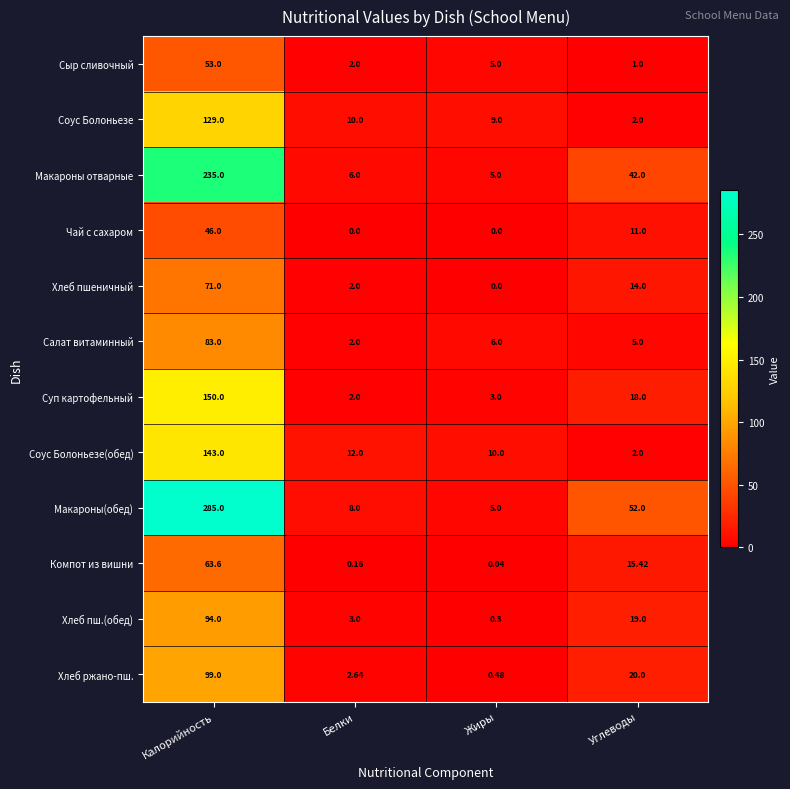

At which label does Компот из вишни reach its peak?

Калорийность